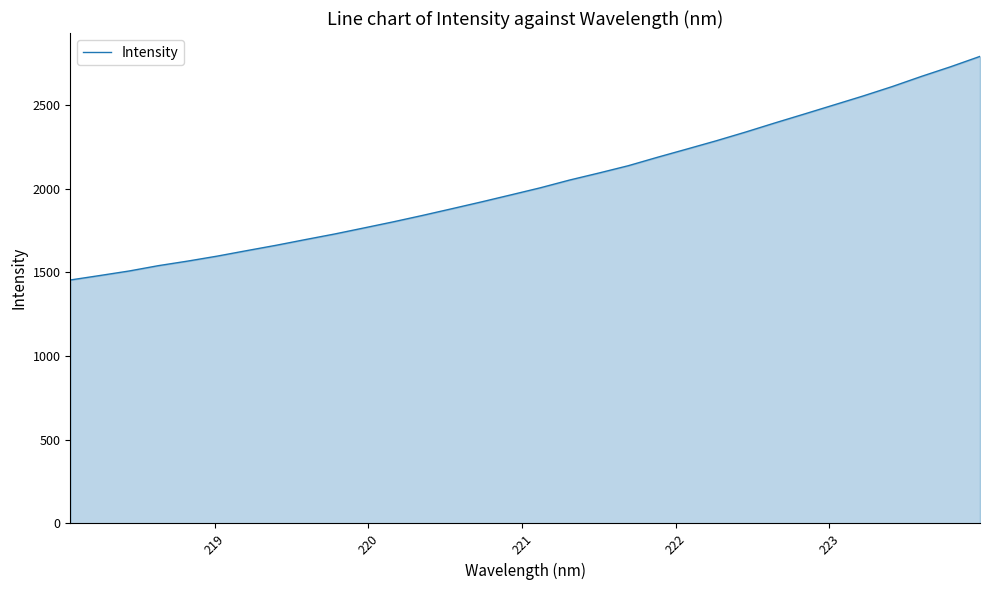

What is the smallest value displayed?

1454.8